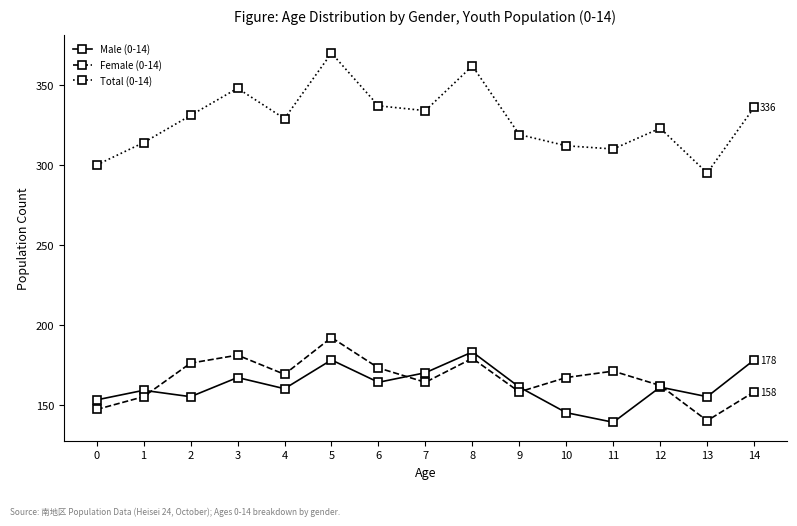

What is the value of the Total (0-14) point at the 2nd from the left?

314